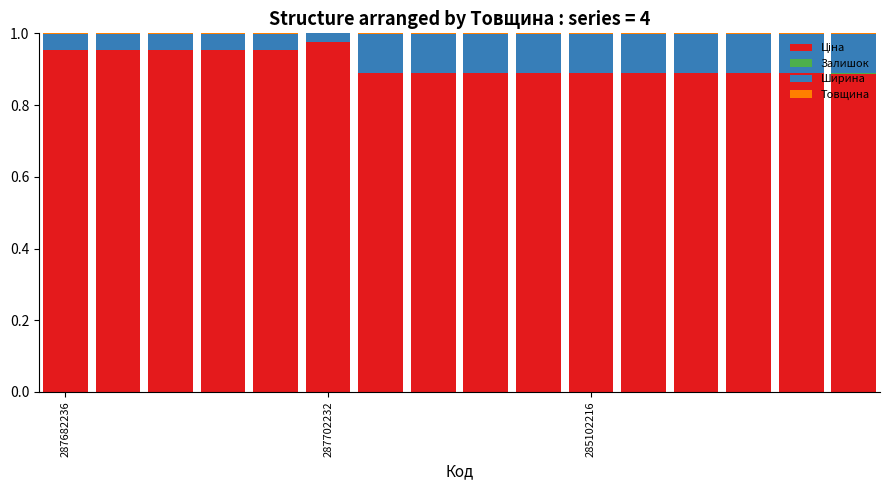

Does the chart contain stacked bars?

Yes